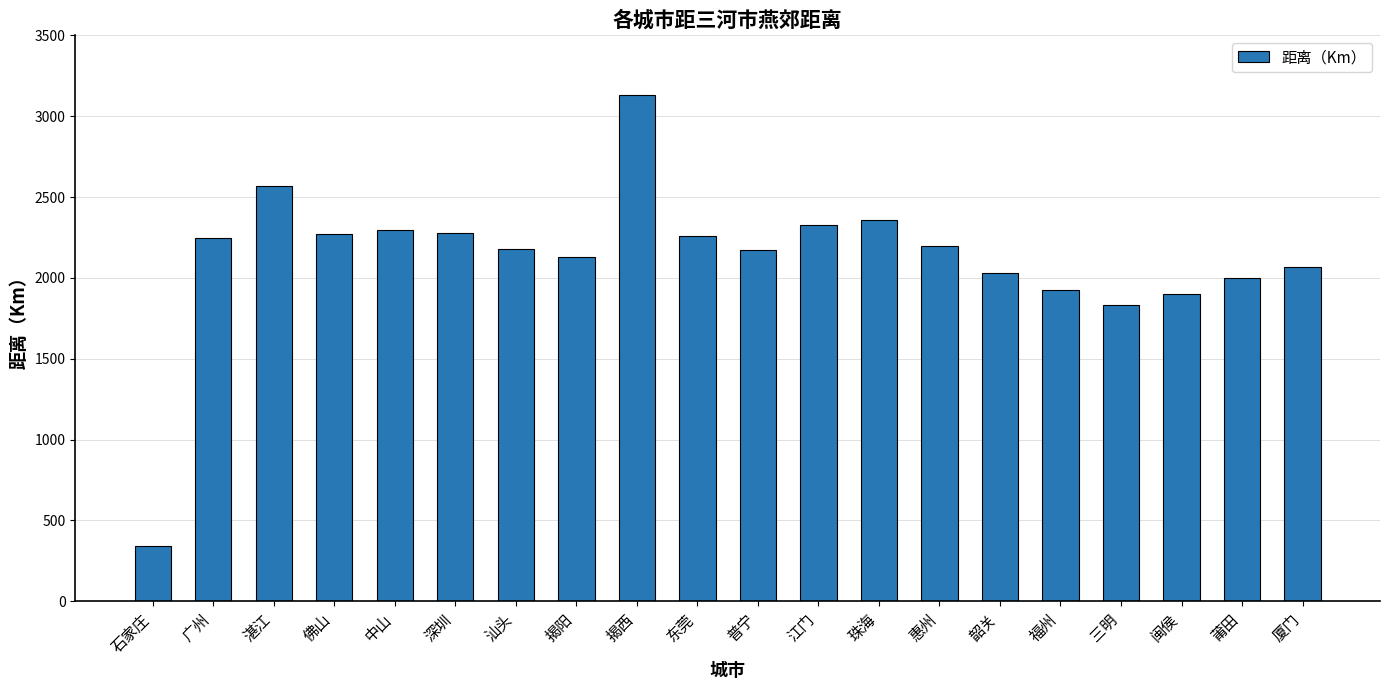

Which label corresponds to the largest value in the chart?

揭西